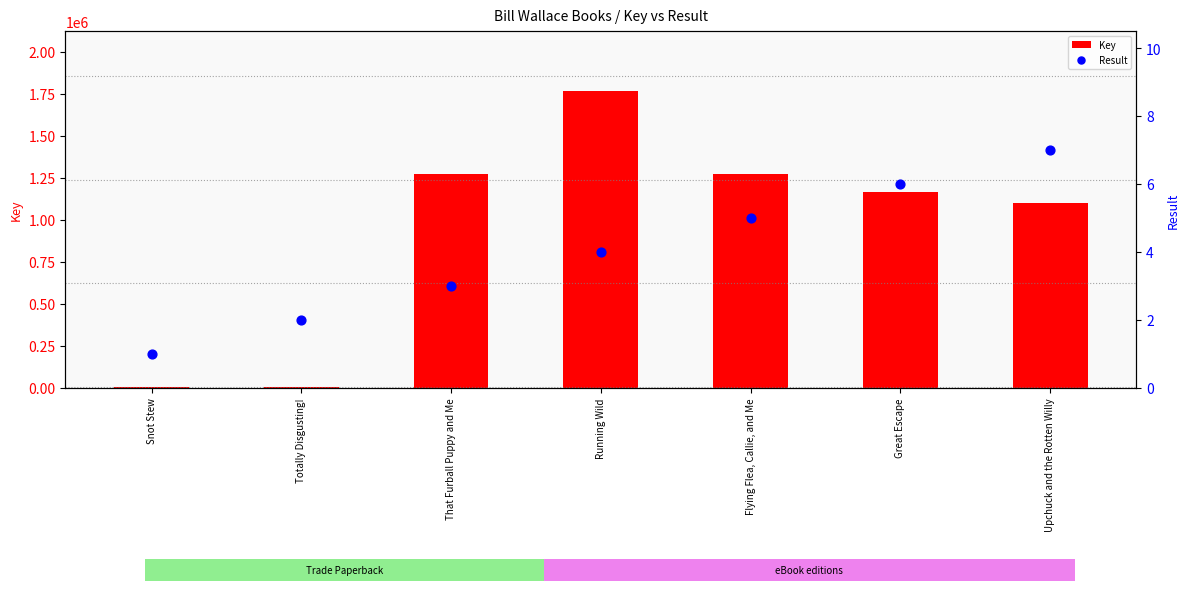

What are all the series names shown in the legend?

Key, Result